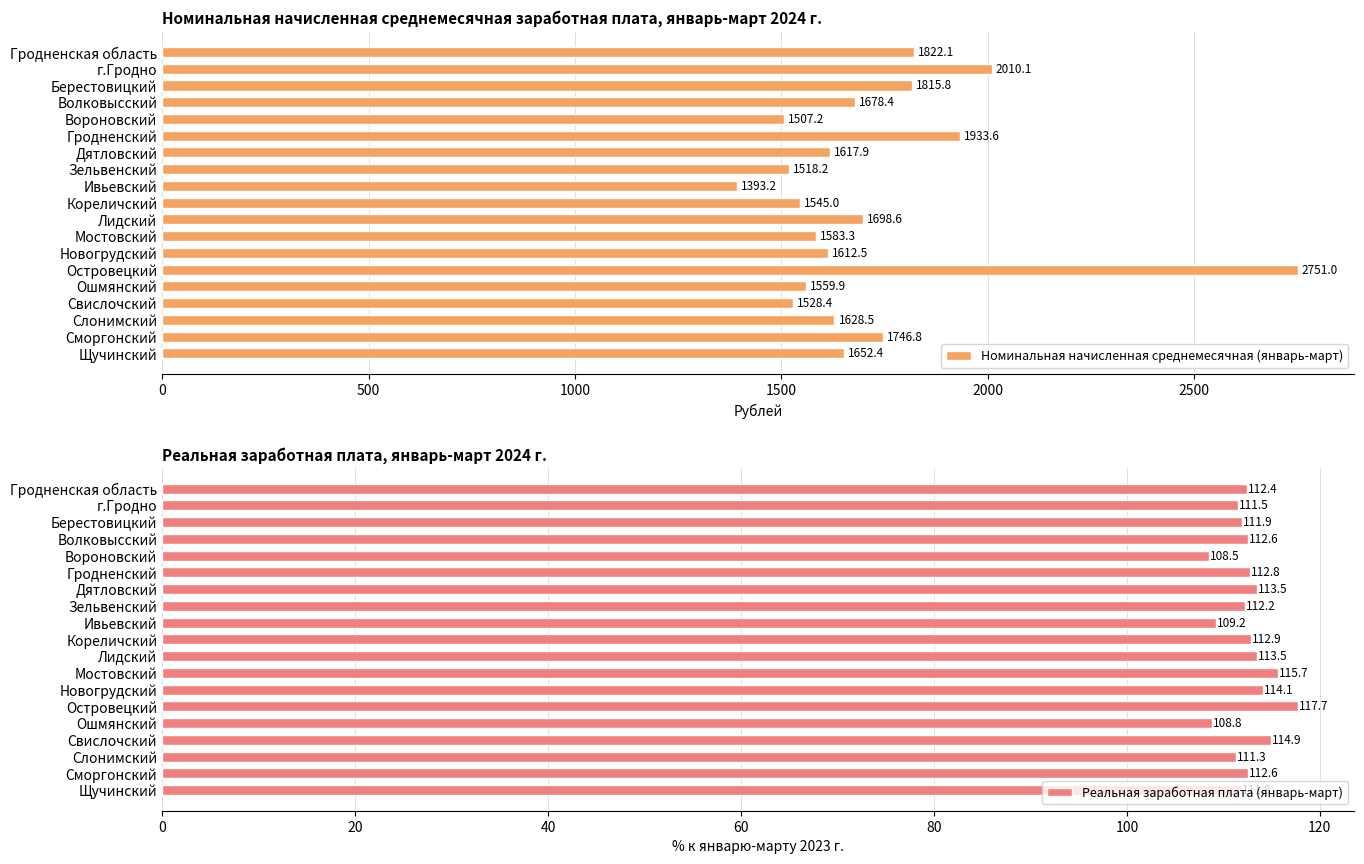

The value of Номинальная начисленная среднемесячная (январь-март) at Волковысский is 2766.0. True or false?

False